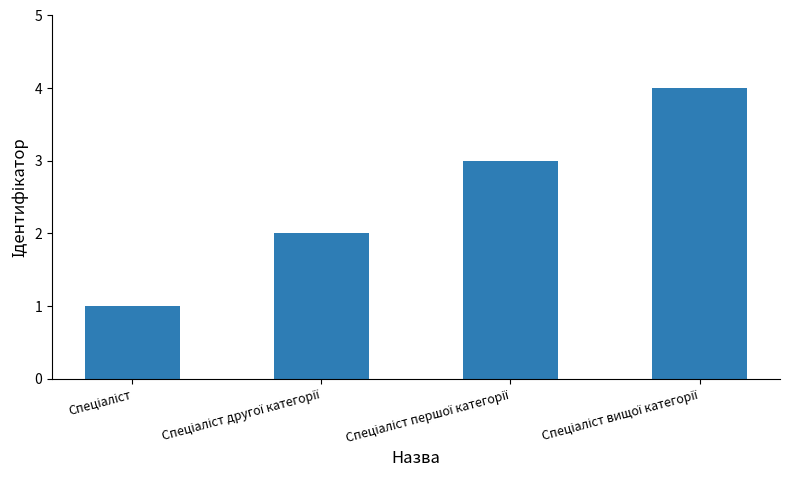

What is the maximum value shown in the chart?

4